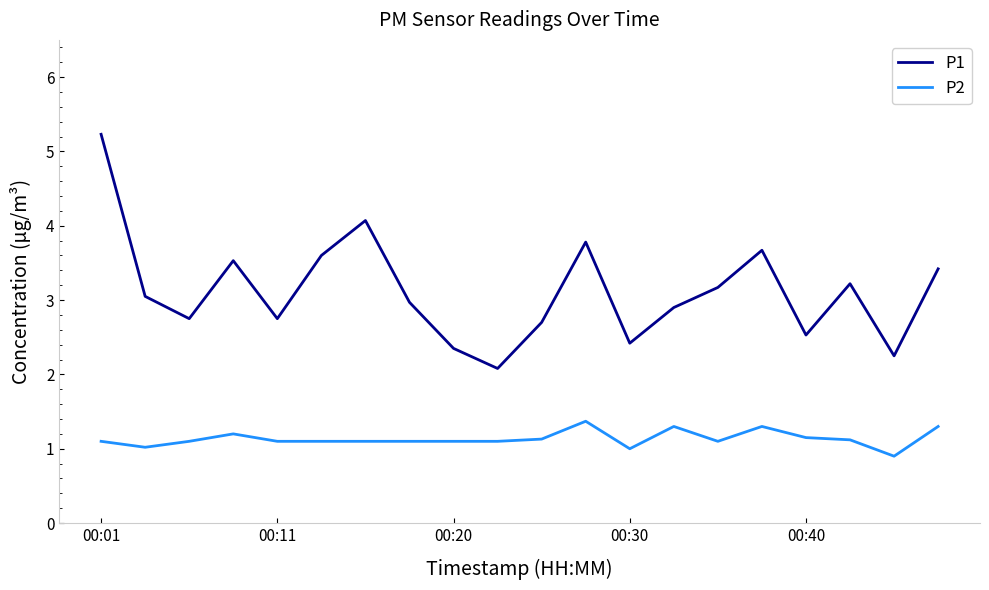

Which series has the largest total across all categories?

P1